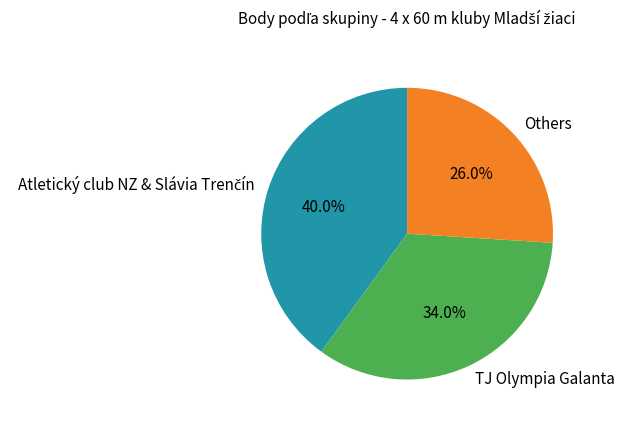

Count the number of slices in the pie.

3